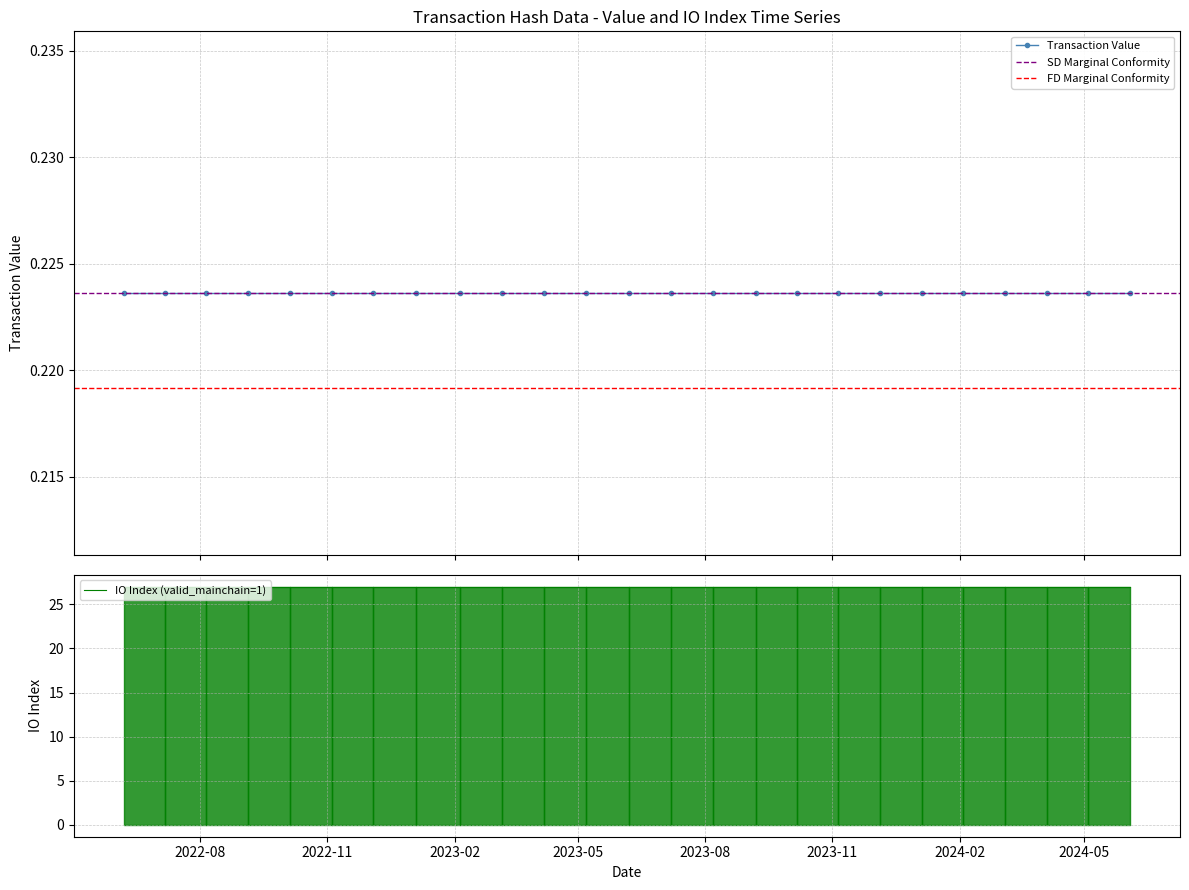

Reading right to left, list all the values displayed in this chart.

value: 0.2	0.2	0.2	0.2	0.2	0.2	0.2	0.2	0.2	0.2	0.2	0.2	0.2	0.2	0.2	0.2	0.2	0.2	0.2	0.2	0.2	0.2	0.2	0.2	0.2
io_index: 27.0	27.0	27.0	27.0	27.0	27.0	27.0	27.0	27.0	27.0	27.0	27.0	27.0	27.0	27.0	27.0	27.0	27.0	27.0	27.0	27.0	27.0	27.0	27.0	27.0